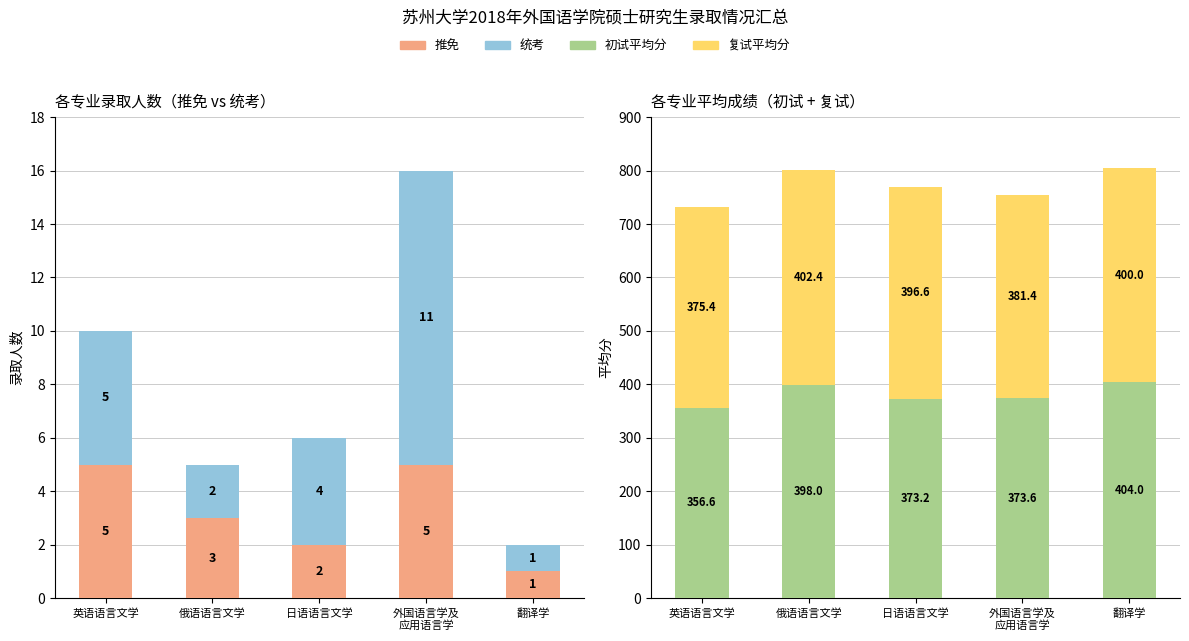

How many bars are there in total?

20